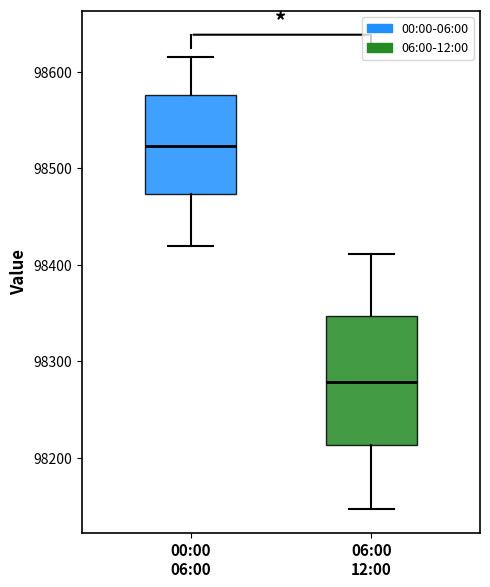

Reading left to right, read every box against the y-axis: the position of its median line, the range the box covers, and the ends of its whiskers. The values are not printed on the chart, so give them approximately, as read against the axis.

00:00 06:00: median 98520, box 98470 to 98580, whiskers 98420 to 98610
06:00 12:00: median 98280, box 98210 to 98350, whiskers 98150 to 98410